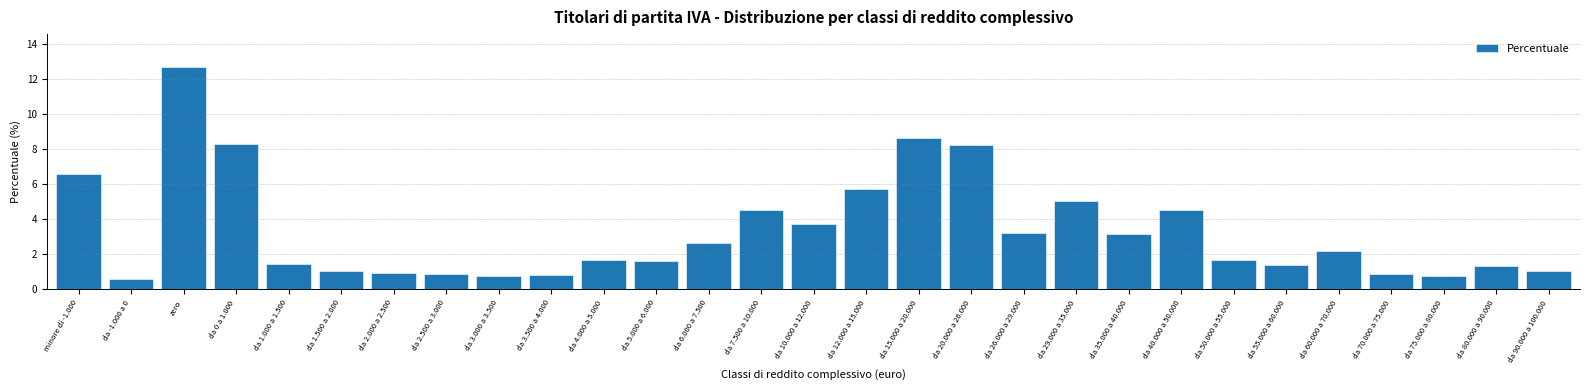

What is the ratio of the value at da 3.500 a 4.000 to the value at da 1.000 a 1.500?

0.6